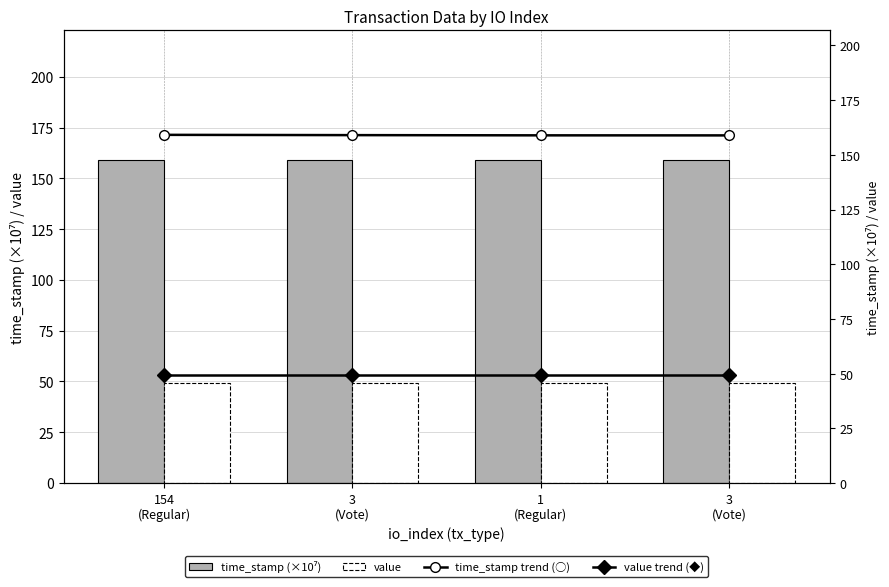

Where is time_stamp trend (○) nearest to the value 159?

3
(Vote)